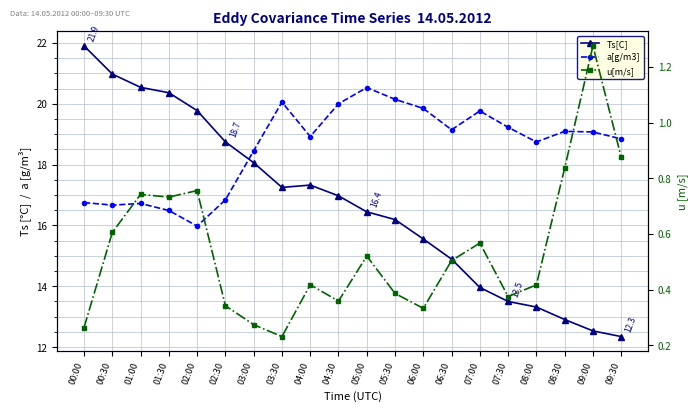

Which series has the widest spread of values?

Ts[C]